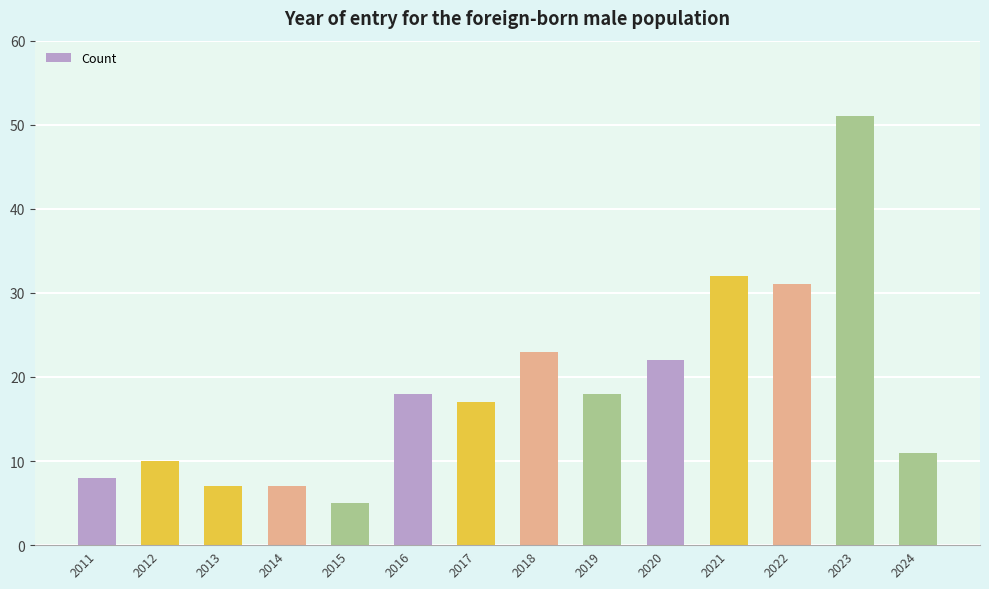

Count the number of categories in the chart.

14